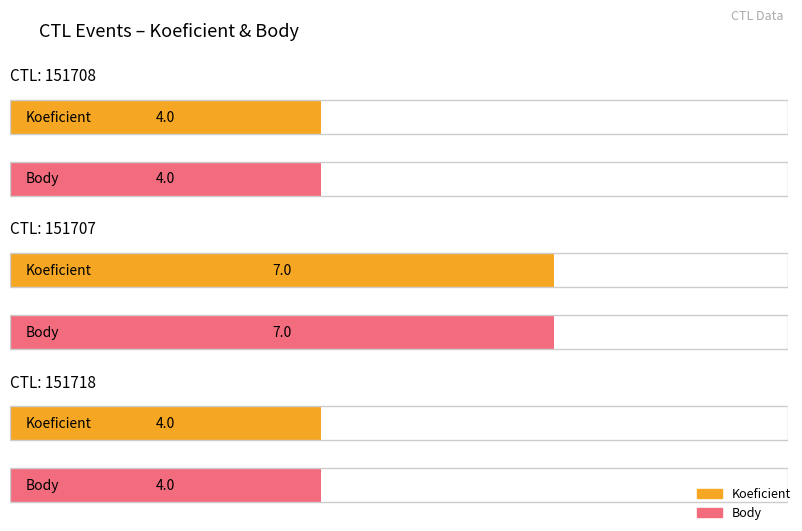

What is the value of the Koeficient bar at the 2nd from the left?

7